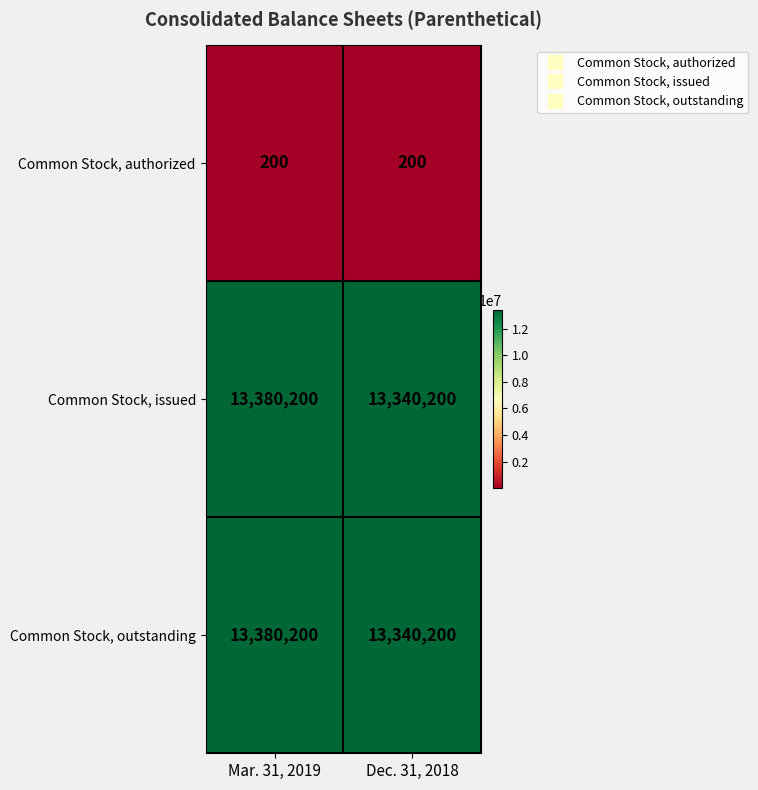

Reading right to left, transcribe all the data shown in this chart.

Common Stock, authorized: 200	200
Common Stock, issued: 13340200	13380200
Common Stock, outstanding: 13340200	13380200